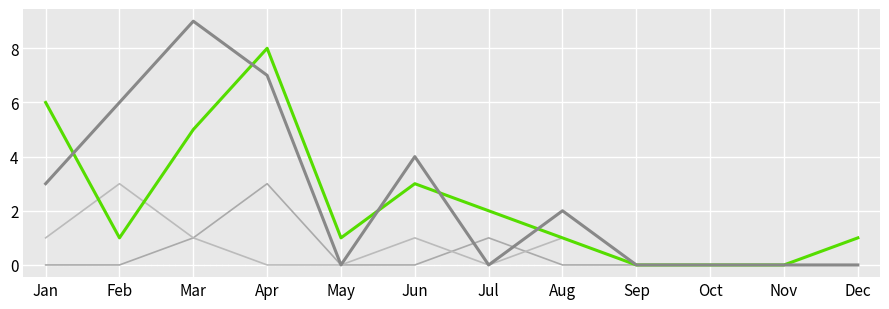

Is it true that FirstFollowup equals 0 at Nov?

True